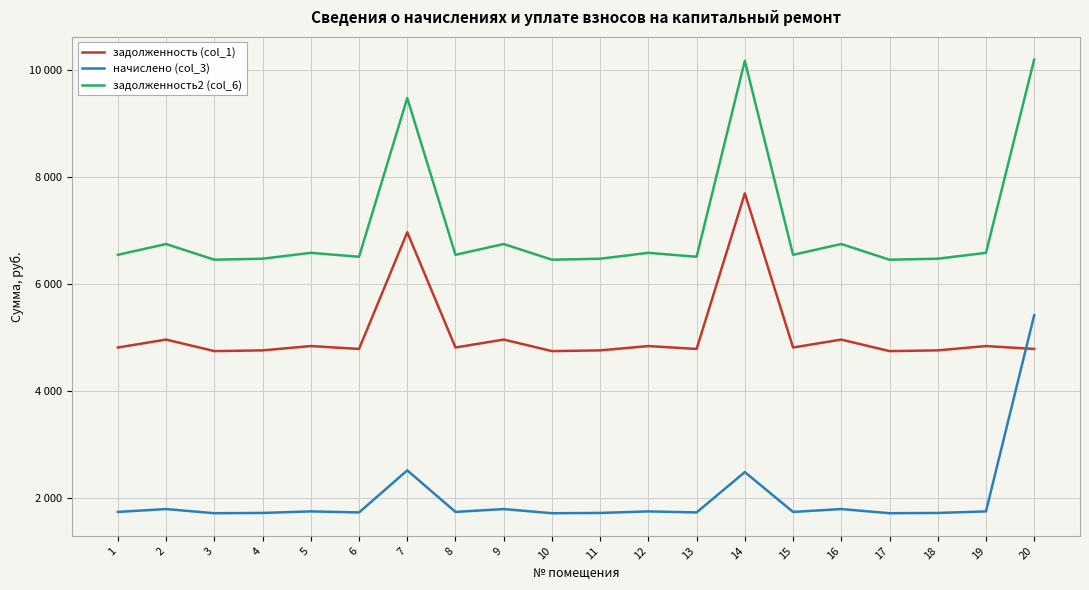

Between 3 and 5, which series saw the biggest shift?

задолженность2 (col_6)